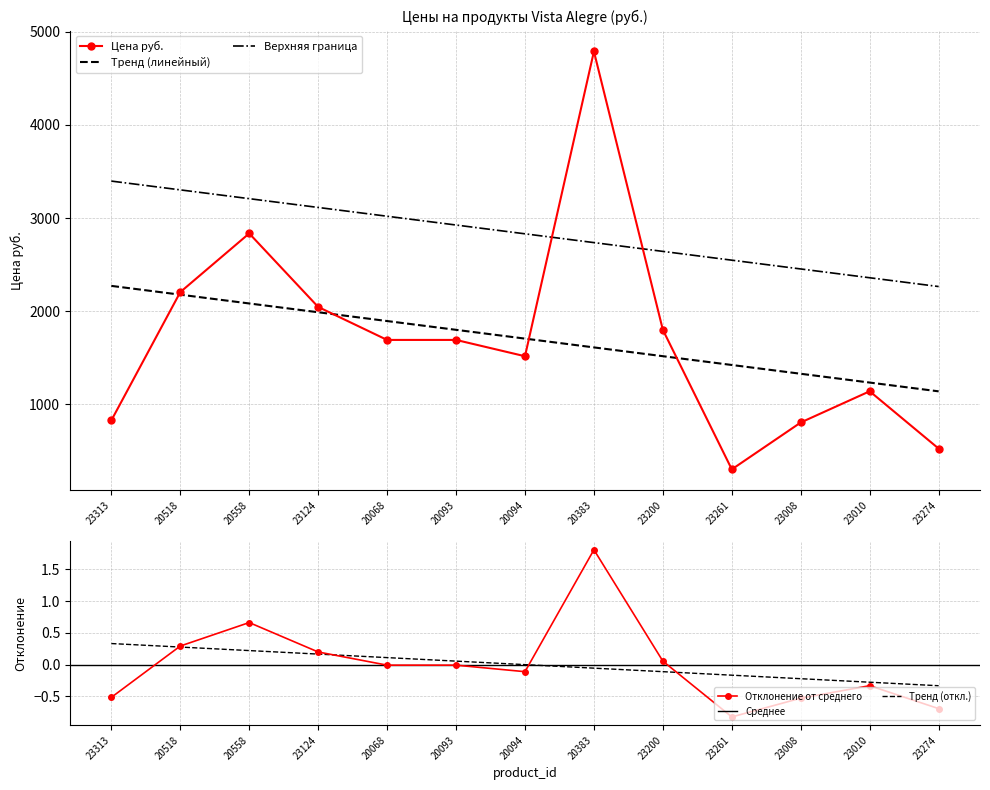

What is the change in value from 20518 to 23008?

-0.8